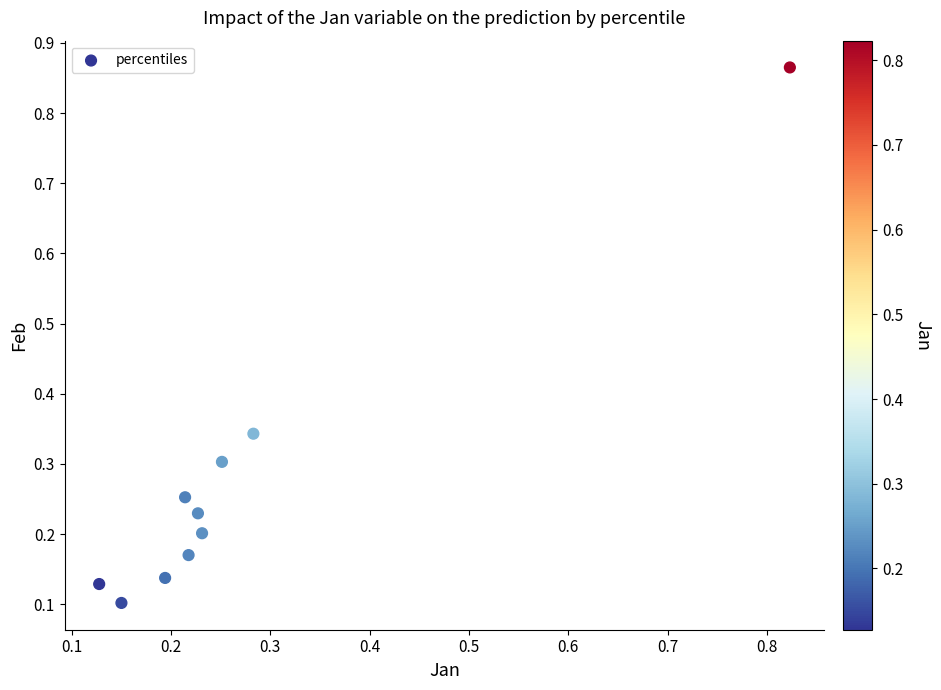

What is the range of Y values (max minus min)?

0.8